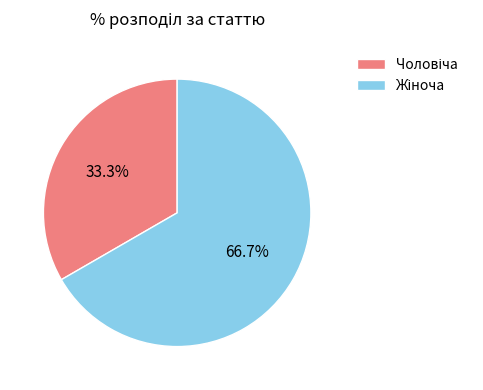

Is there any slice that represents more than half of the pie?

Yes